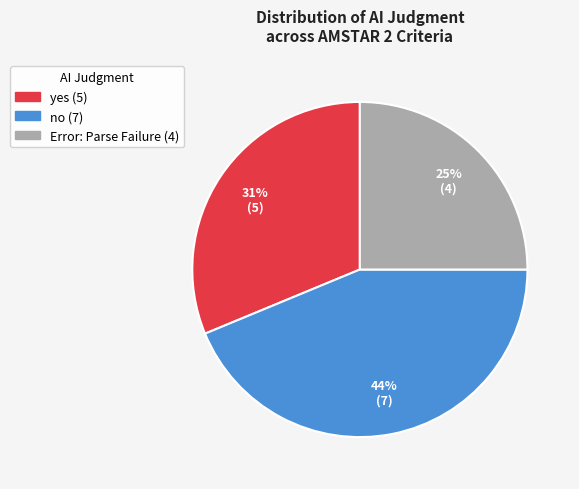

Does yes account for over 50% of the chart?

No